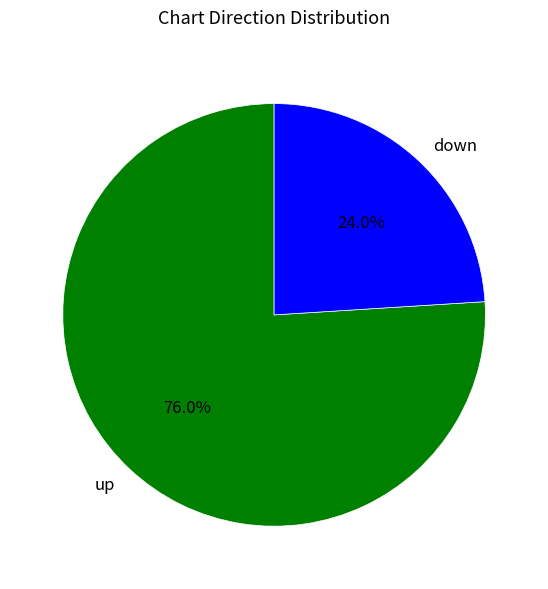

The up slice represents 70% of the pie. True or false?

False